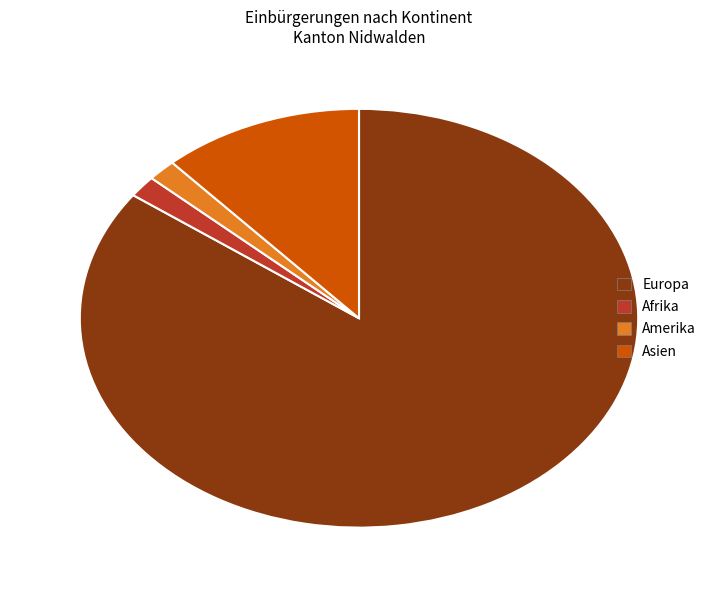

Is the sum of Asien and Europa greater than half?

Yes